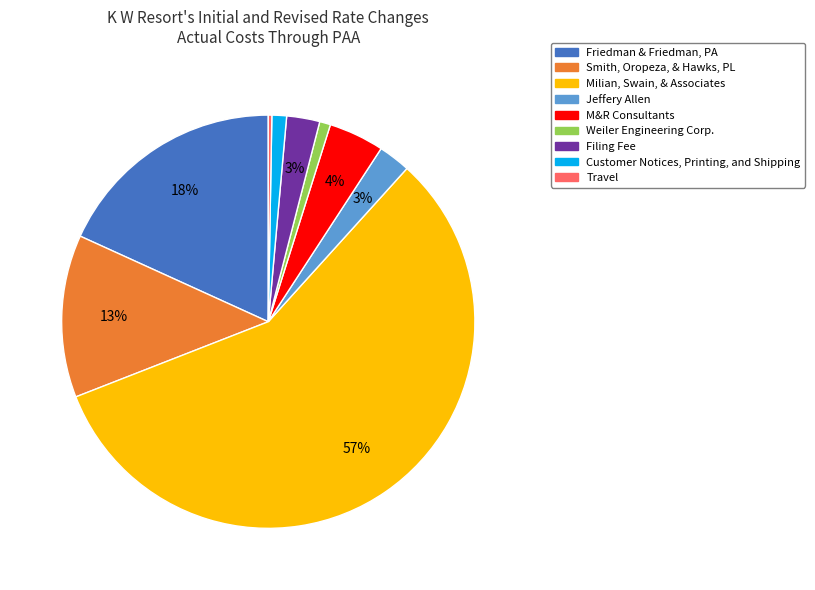

What is the largest slice in the pie chart?

Milian, Swain, & Associates